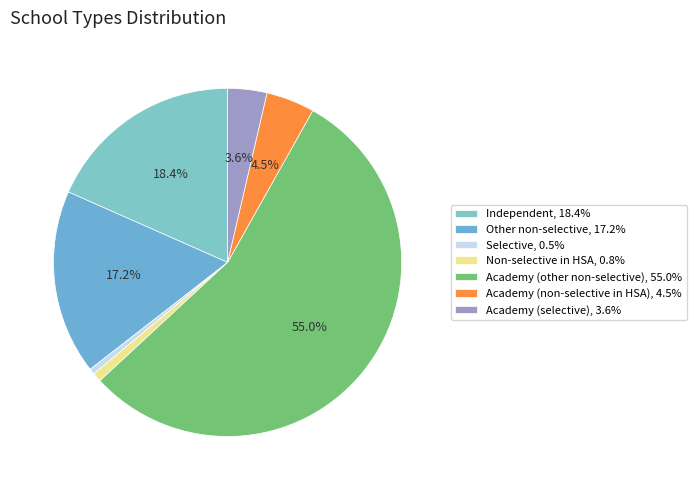

Rank the categories by value from lowest to highest.

Selective, Non-selective in HSA, Academy (selective), Academy (non-selective in HSA), Other non-selective, Independent, Academy (other non-selective)